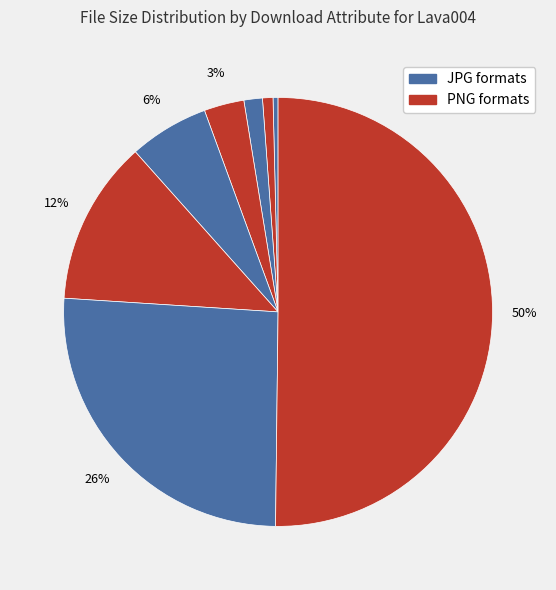

How many slices are in this pie chart?

8